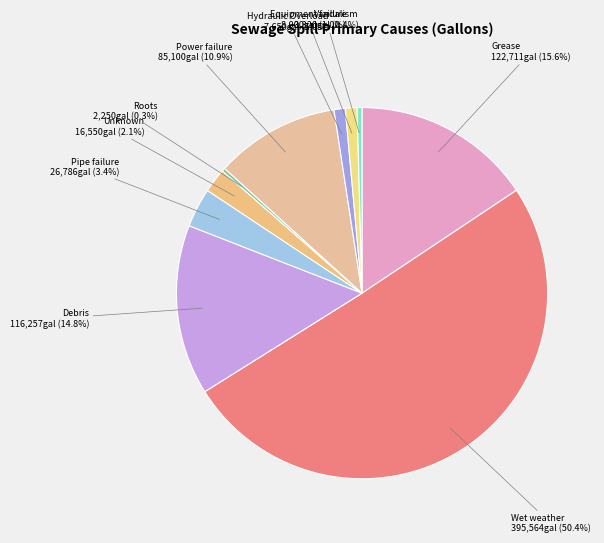

Between Roots and Pipe failure, which is larger?

Pipe failure